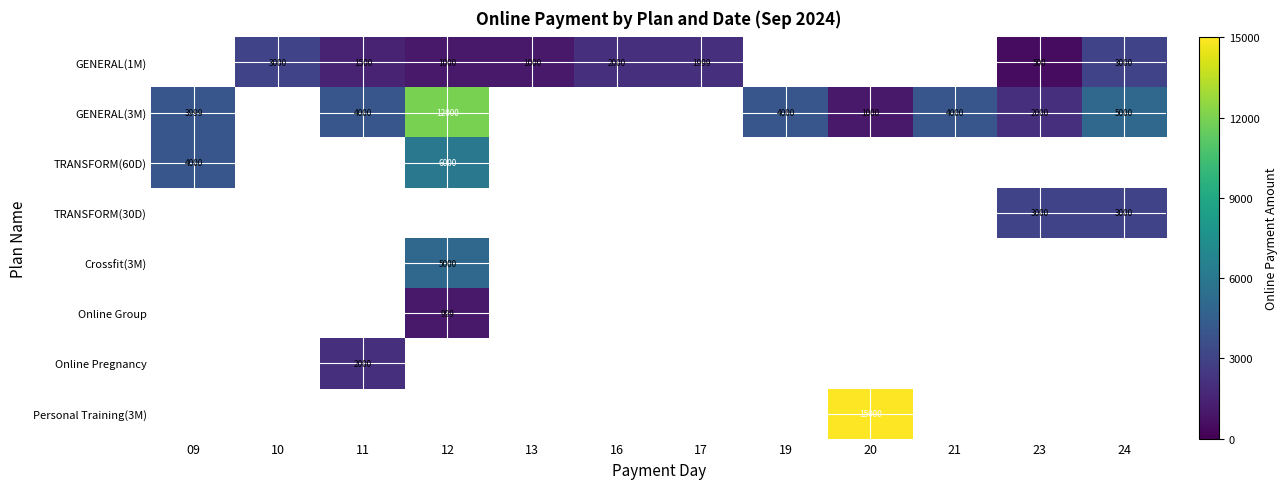

What is the difference between the GENERAL(3M) values at 23 and 19?

2000